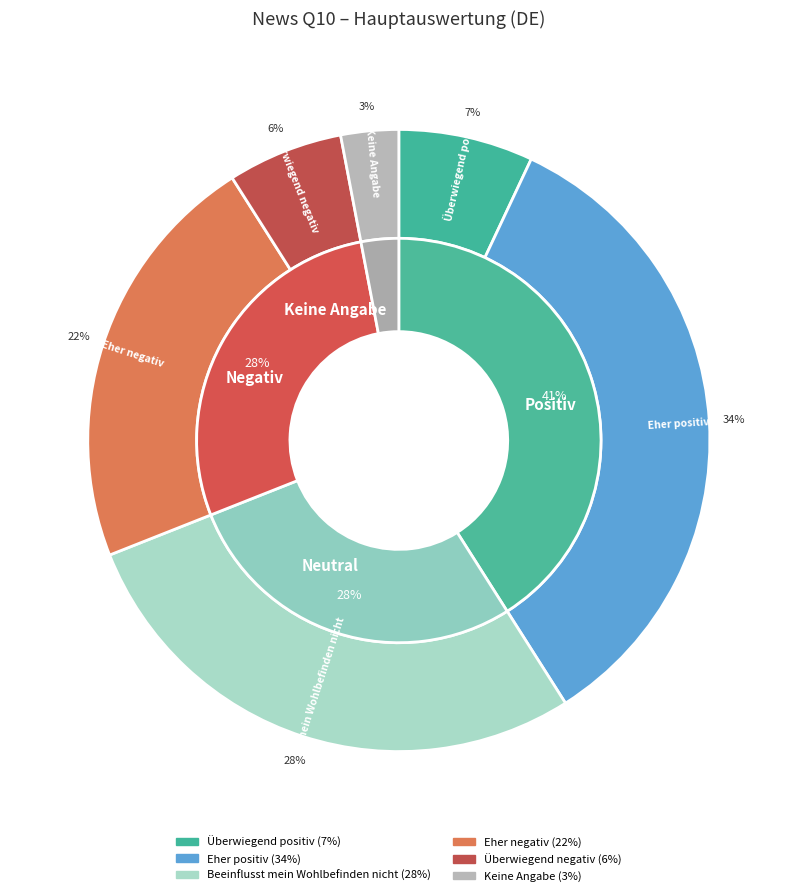

Does Beeinflusst mein Wohlbefinden nicht represent more than half of the total?

No